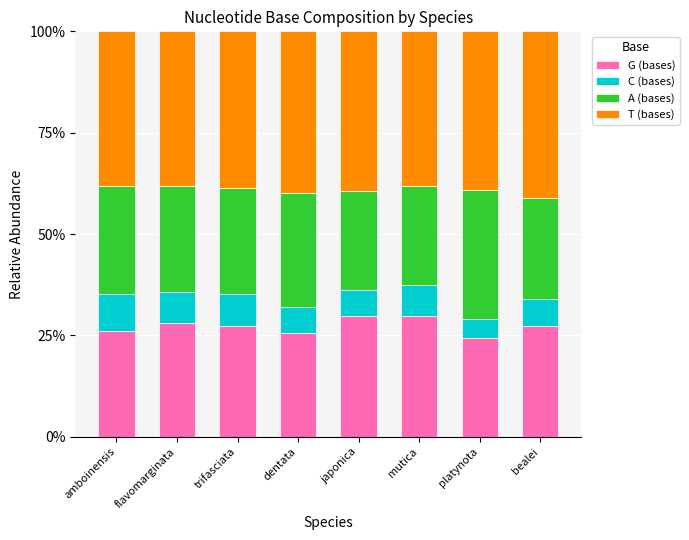

At which label does G (bases) first exceed 27?

flavomarginata